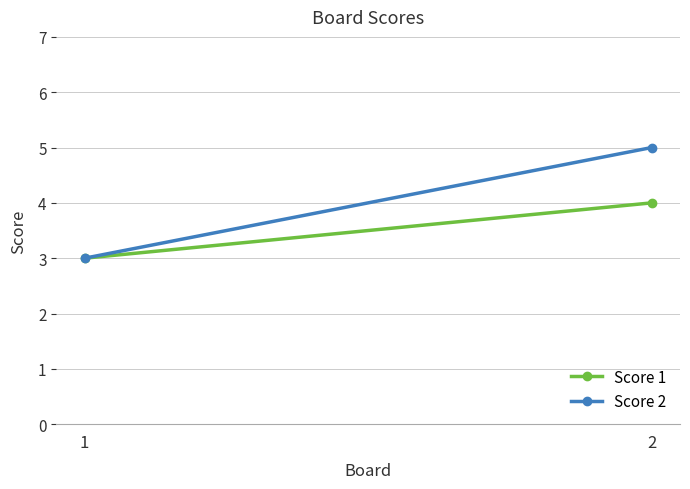

Reading right to left, extract all data points from this chart.

Score 1: 4	3
Score 2: 5	3